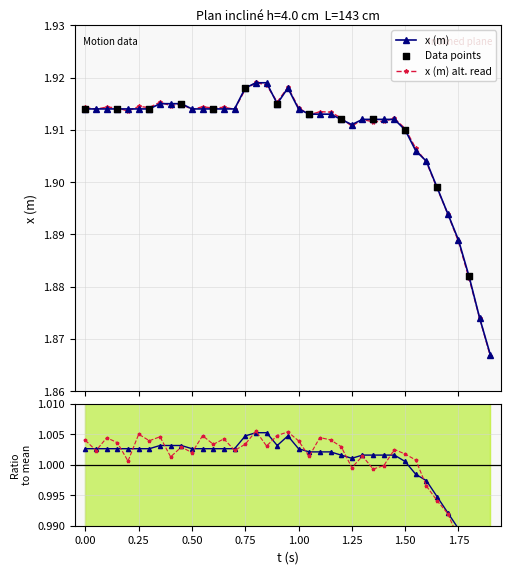

What is the ratio of the value at 0.65 to the value at 1.25?

1.0